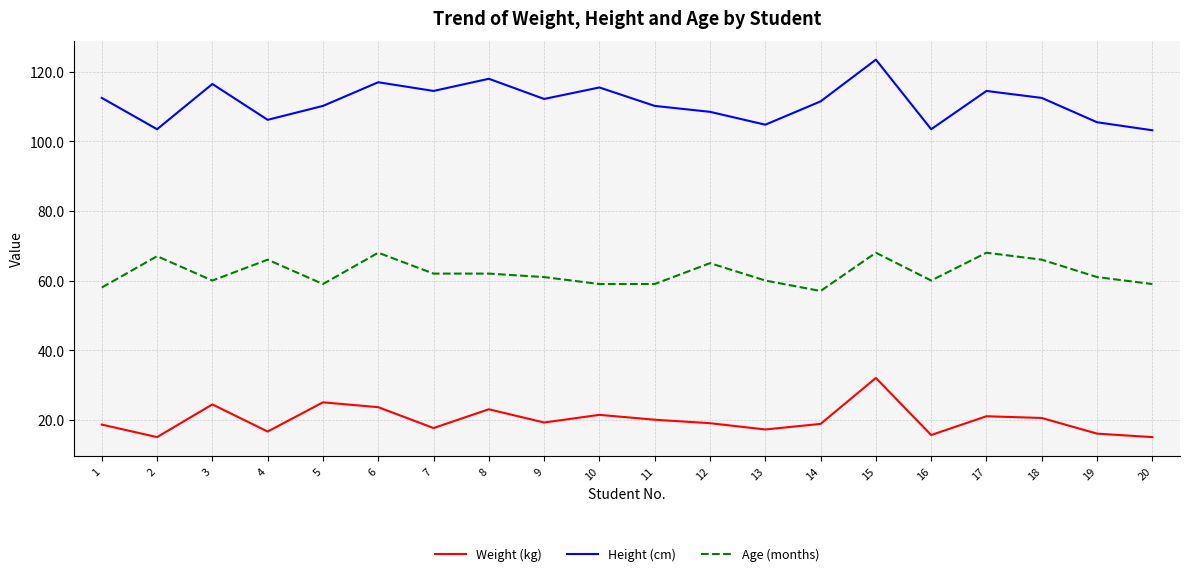

Count the number of categories in the chart.

20